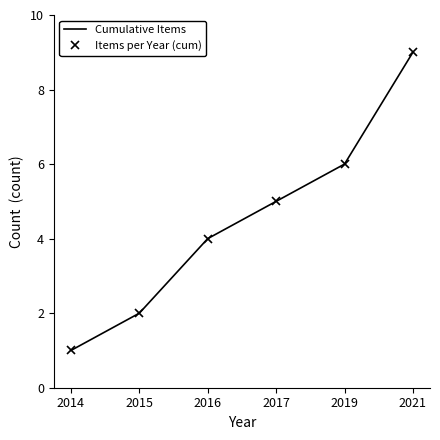

What are all the series names shown in the legend?

Cumulative Items, Items per Year (cum)